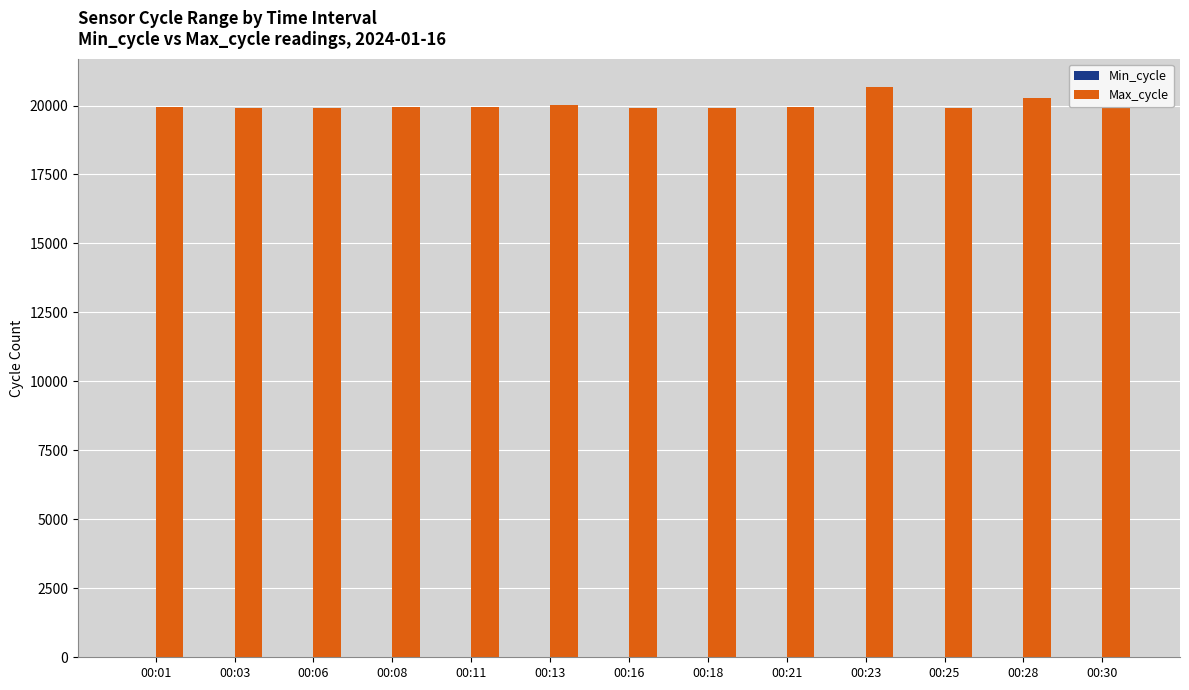

What is the sum of all Max_cycle values?

260222